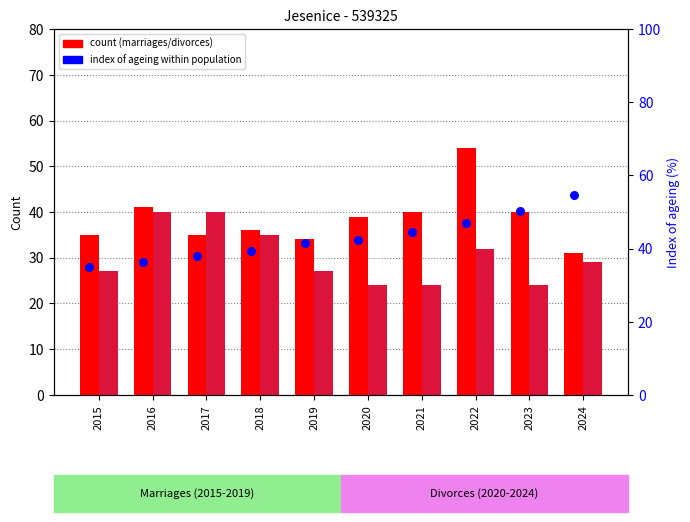

Which series has the largest Y range (max minus min)?

Marriages